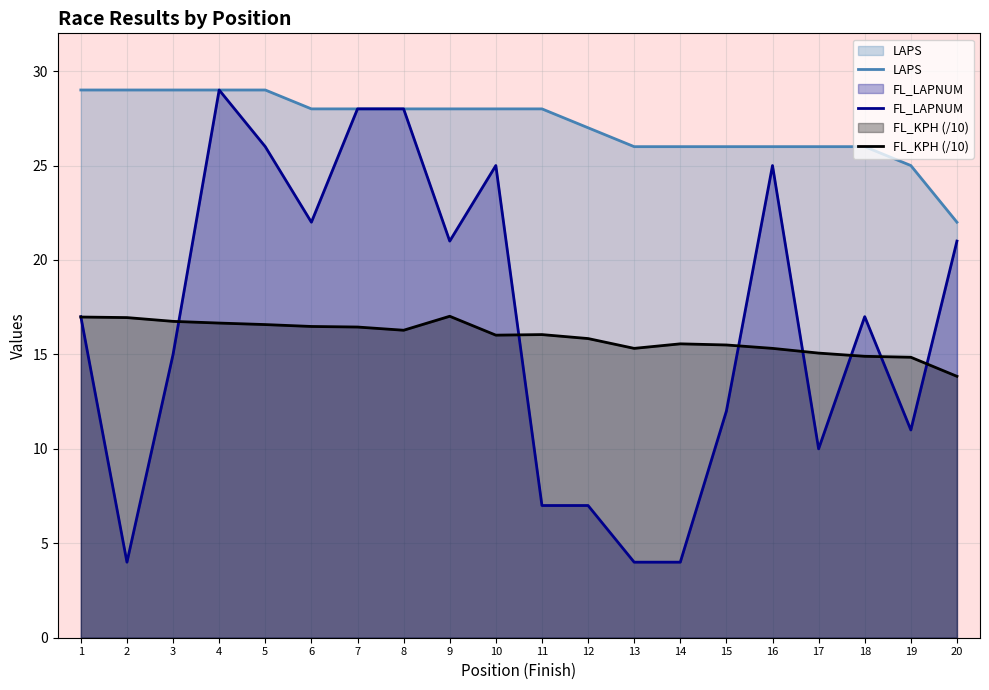

Reading right to left, what are all the values shown in this chart?

LAPS: 20=22.0	19=25.0	18=26.0	17=26.0	16=26.0	15=26.0	14=26.0	13=26.0	12=27.0	11=28.0	10=28.0	9=28.0	8=28.0	7=28.0	6=28.0	5=29.0	4=29.0	3=29.0	2=29.0	1=29.0
FL_LAPNUM: 20=21.0	19=11.0	18=17.0	17=10.0	16=25.0	15=12.0	14=4.0	13=4.0	12=7.0	11=7.0	10=25.0	9=21.0	8=28.0	7=28.0	6=22.0	5=26.0	4=29.0	3=15.0	2=4.0	1=17.0
FL_KPH (/10): 20=13.8	19=14.8	18=14.9	17=15.1	16=15.3	15=15.5	14=15.6	13=15.3	12=15.8	11=16.1	10=16.0	9=17.0	8=16.3	7=16.4	6=16.5	5=16.6	4=16.7	3=16.8	2=16.9	1=17.0